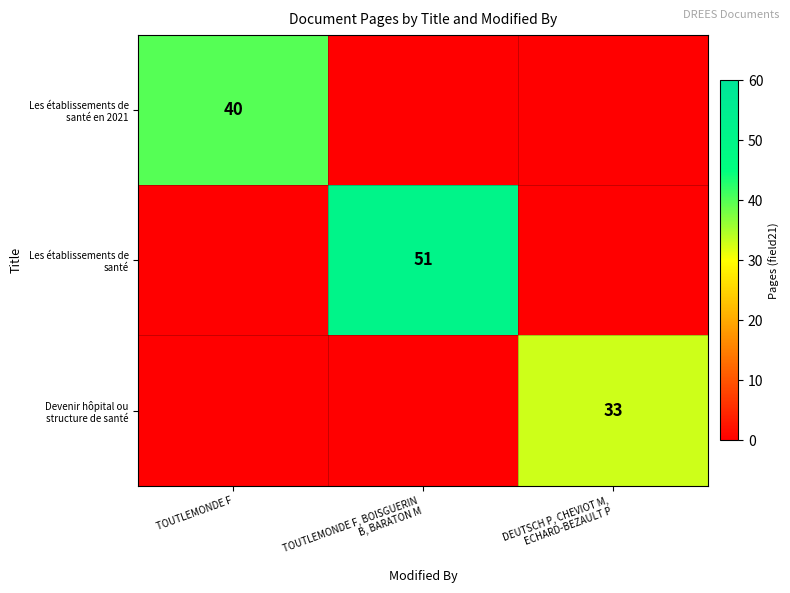

At which category is the sum across all series the highest?

TOUTLEMONDE F, BOISGUERIN
B, BARATON M